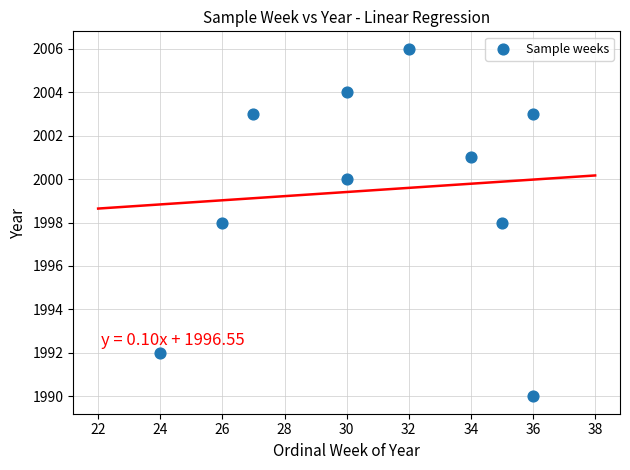

What is the range of Y values (max minus min)?

16